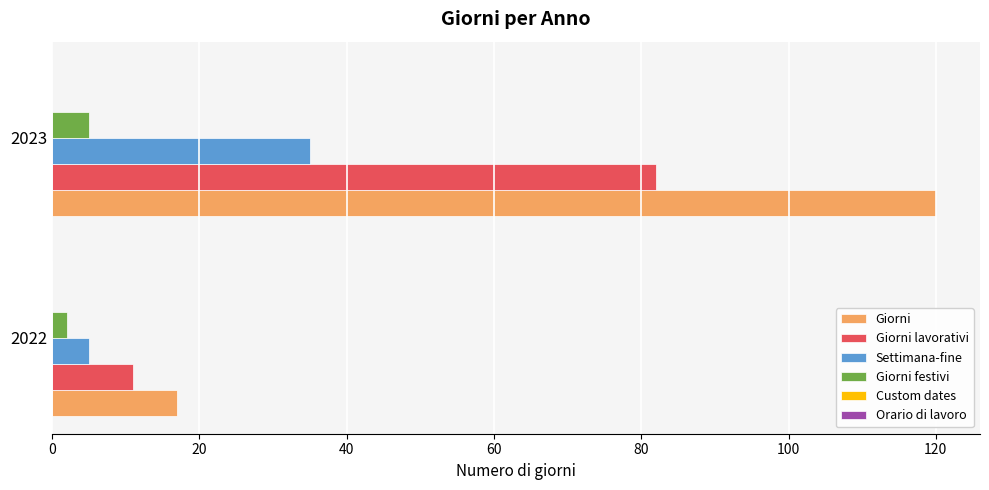

What is the sum of all Giorni values?

137